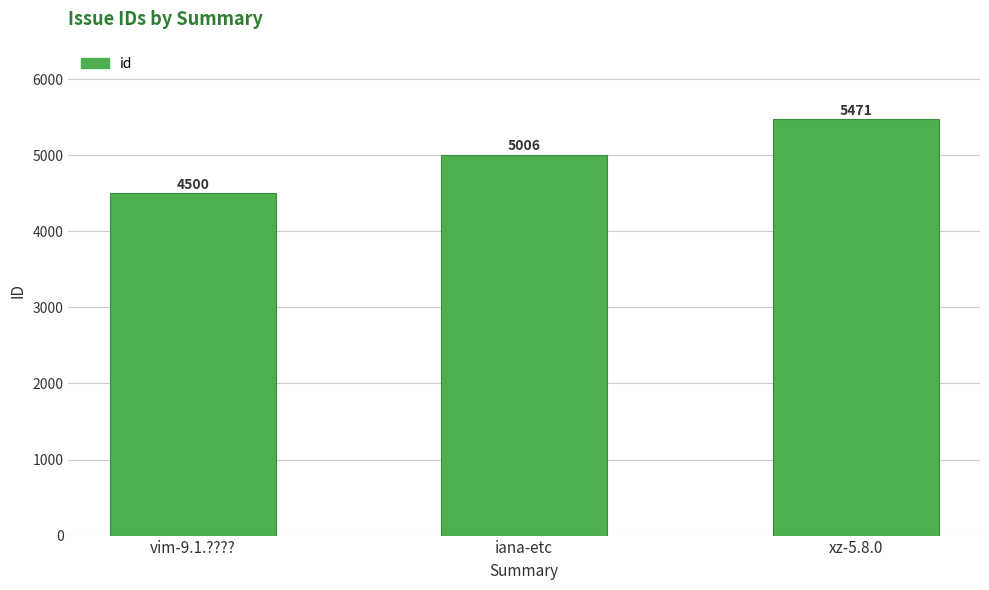

The chart shows a value of 5471 at xz-5.8.0. True or false?

True